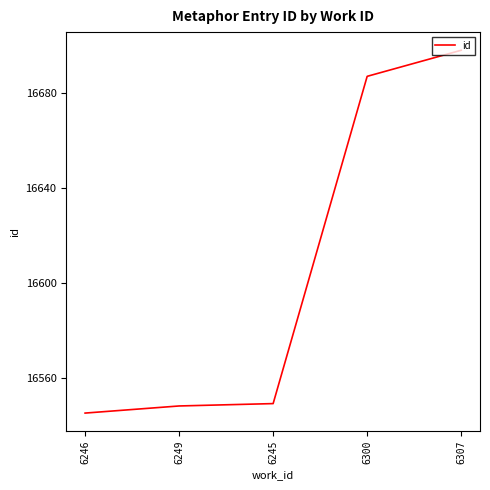

Reading right to left, list all the values displayed in this chart.

16698	16687	16549	16548	16545